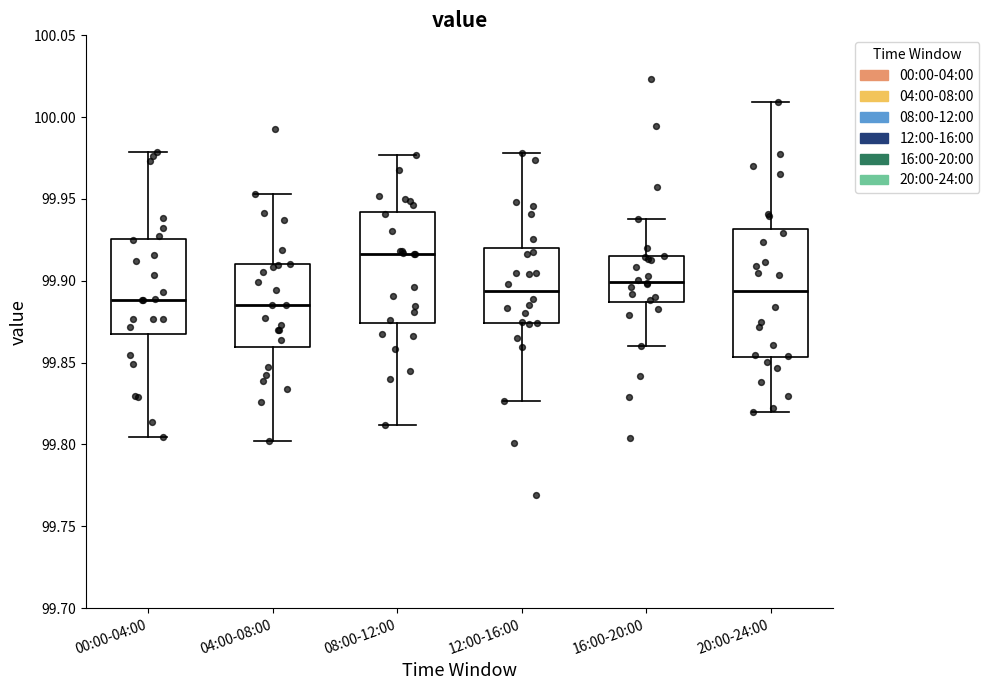

Reading left to right, read every box against the y-axis: the position of its median line, the range the box covers, and the ends of its whiskers. The values are not printed on the chart, so give them approximately, as read against the axis.

00:00-04:00: median 99.890, box 99.870 to 99.925, whiskers 99.805 to 99.980
04:00-08:00: median 99.885, box 99.860 to 99.910, whiskers 99.800 to 99.955
08:00-12:00: median 99.915, box 99.875 to 99.940, whiskers 99.810 to 99.975
12:00-16:00: median 99.895, box 99.875 to 99.920, whiskers 99.825 to 99.980
16:00-20:00: median 99.900, box 99.885 to 99.915, whiskers 99.860 to 99.940
20:00-24:00: median 99.895, box 99.855 to 99.930, whiskers 99.820 to 100.010